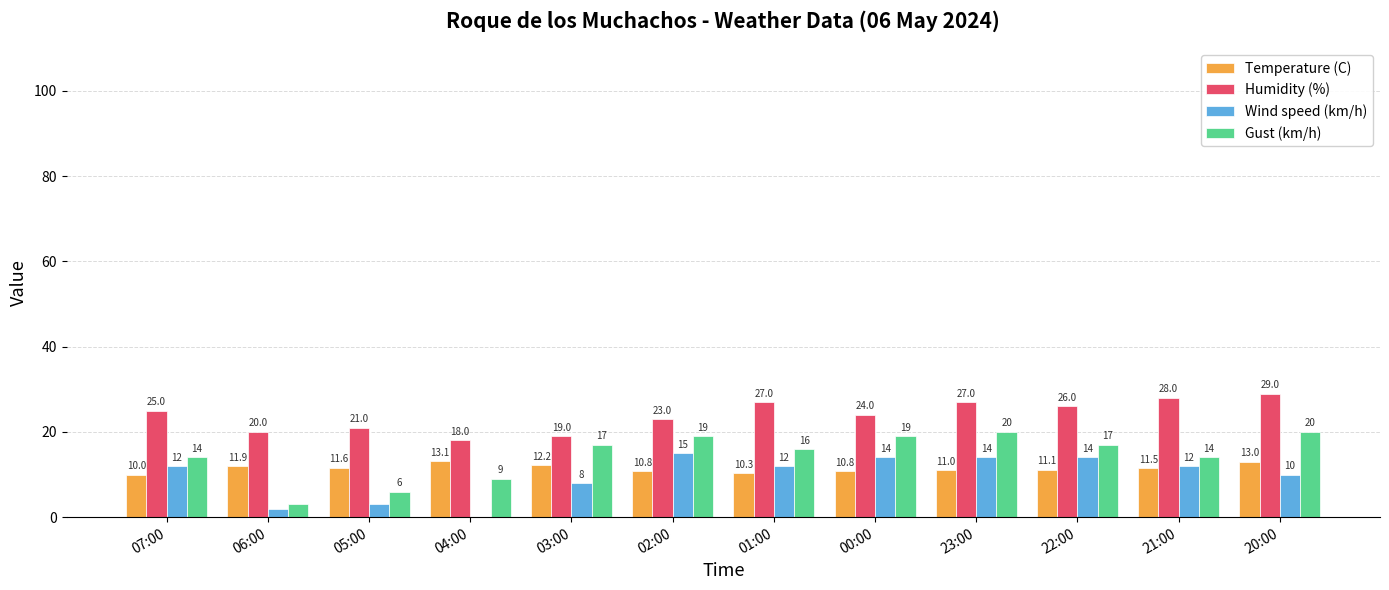

Reading left to right, list all the values displayed in this chart.

Temperature (C): 07:00=10.0	06:00=11.9	05:00=11.6	04:00=13.1	03:00=12.2	02:00=10.8	01:00=10.3	00:00=10.8	23:00=11.0	22:00=11.1	21:00=11.5	20:00=13.0
Humidity (%): 07:00=25.0	06:00=20.0	05:00=21.0	04:00=18.0	03:00=19.0	02:00=23.0	01:00=27.0	00:00=24.0	23:00=27.0	22:00=26.0	21:00=28.0	20:00=29.0
Wind speed (km/h): 07:00=12.0	06:00=2.0	05:00=3.0	04:00=0.0	03:00=8.0	02:00=15.0	01:00=12.0	00:00=14.0	23:00=14.0	22:00=14.0	21:00=12.0	20:00=10.0
Gust (km/h): 07:00=14.0	06:00=3.0	05:00=6.0	04:00=9.0	03:00=17.0	02:00=19.0	01:00=16.0	00:00=19.0	23:00=20.0	22:00=17.0	21:00=14.0	20:00=20.0